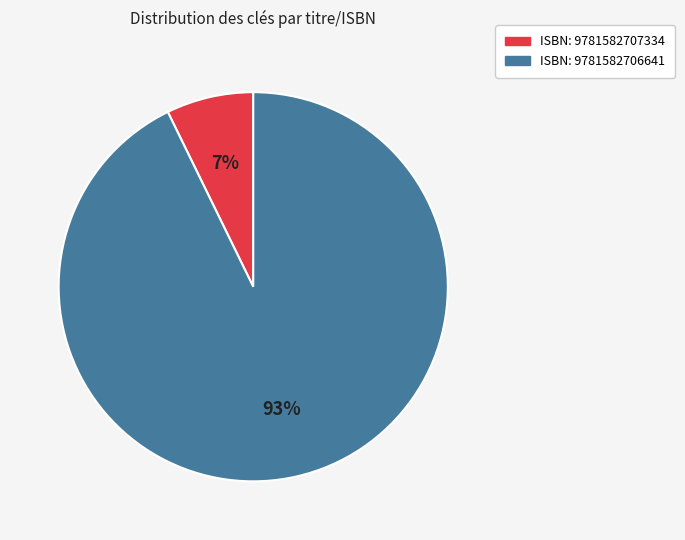

To the nearest percent, what is the average slice percentage?

50%